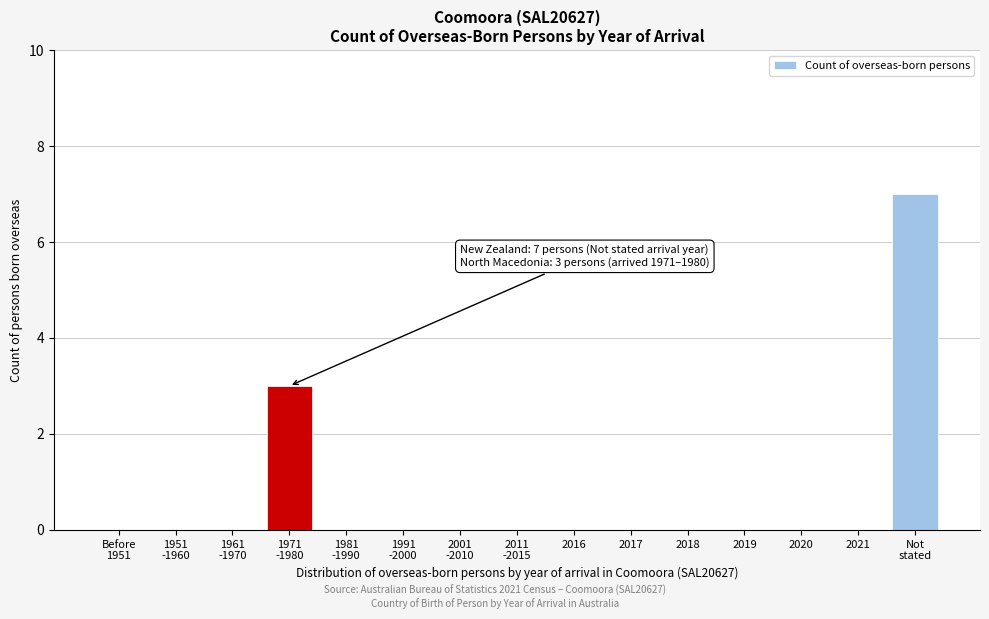

What is the greatest value displayed?

7